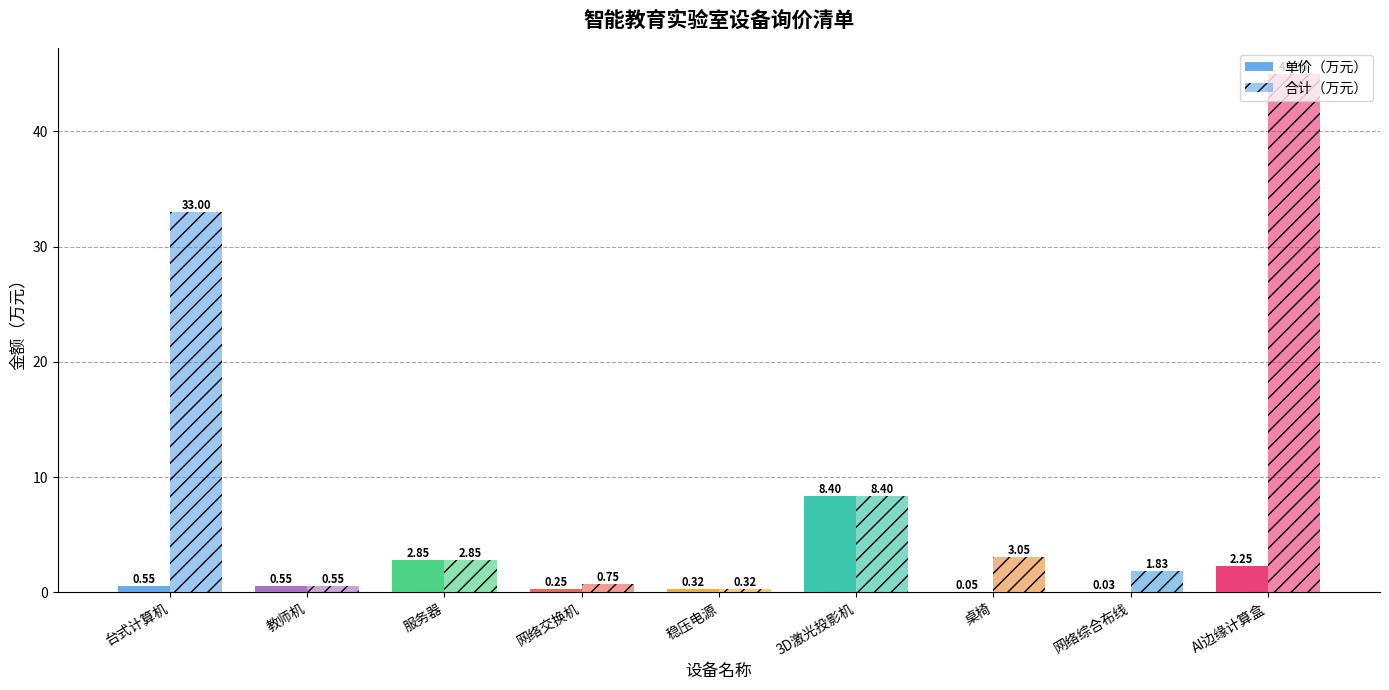

At which label does 合计（万元） reach its peak?

AI边缘计算盒